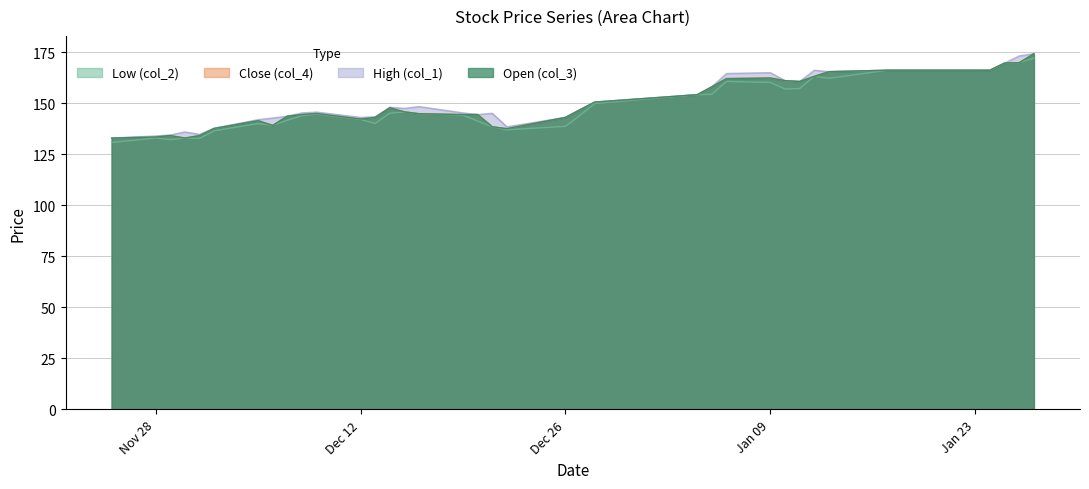

True or false: High (col_1) and Close (col_4) cross at least once.

False